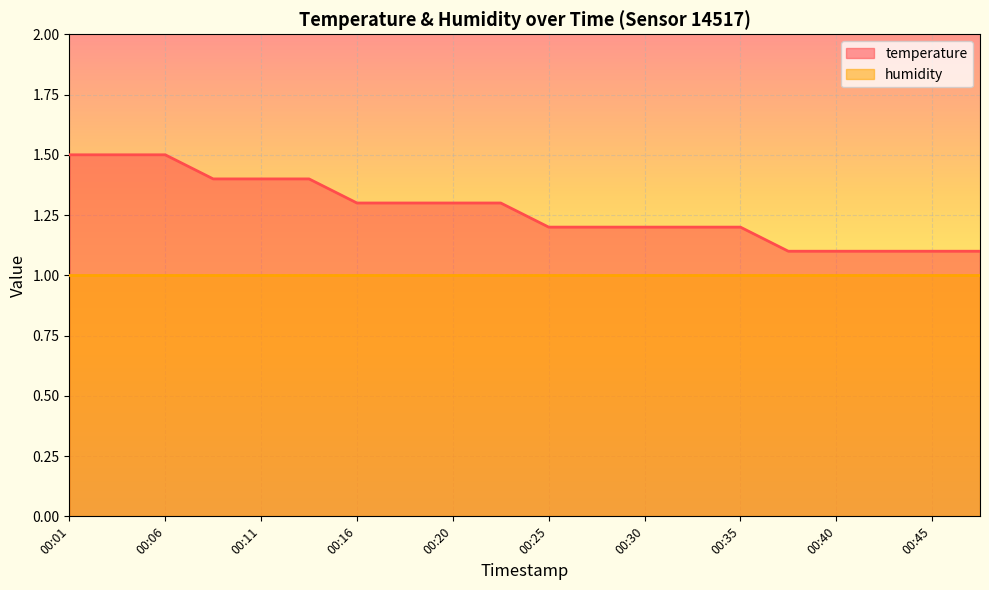

What is the change in value from 00:18 to 00:45?

-0.2